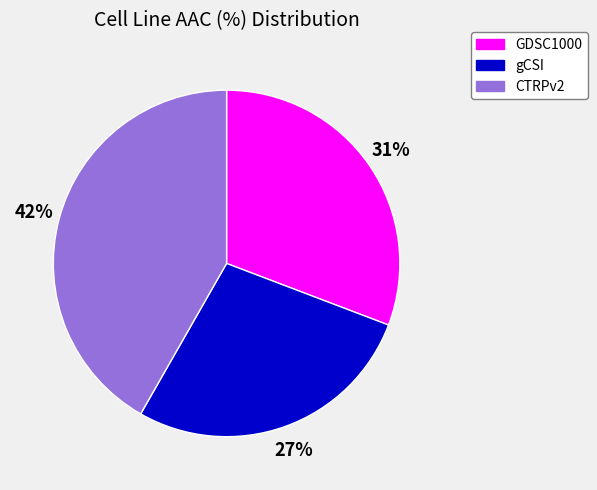

Rank the categories by value from highest to lowest.

CTRPv2, GDSC1000, gCSI